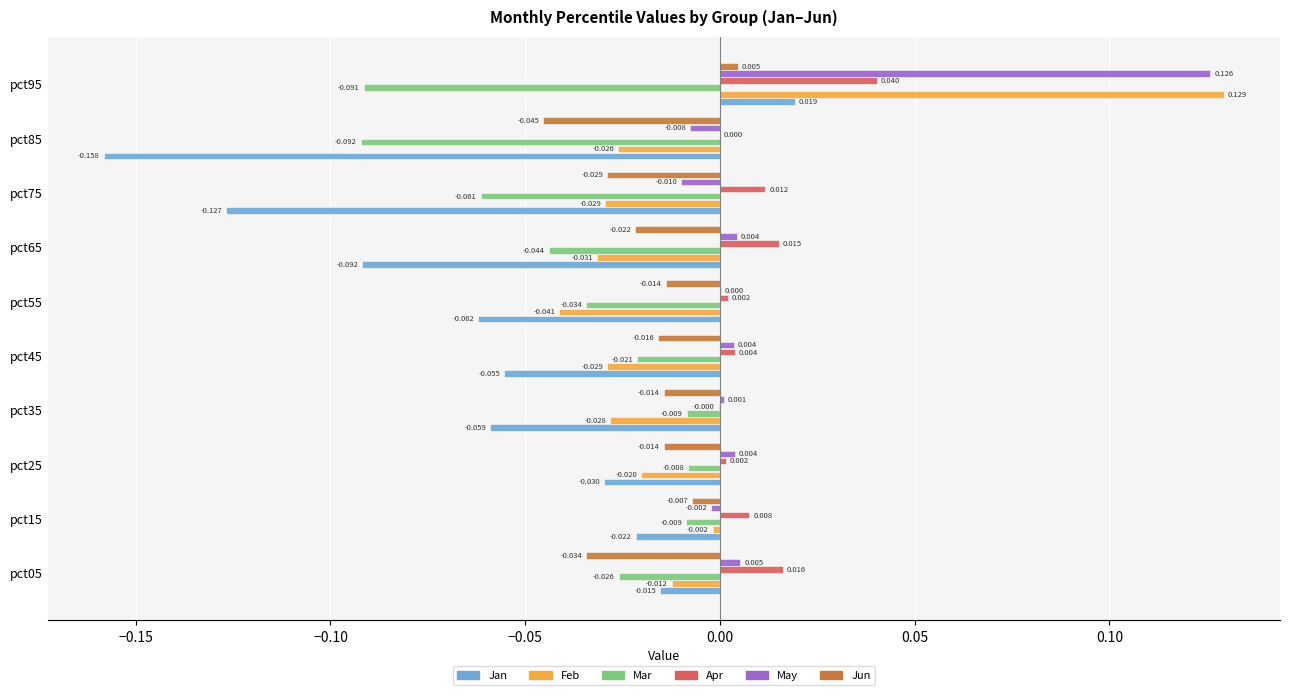

Which series changed the most between pct55 and pct95?

Feb